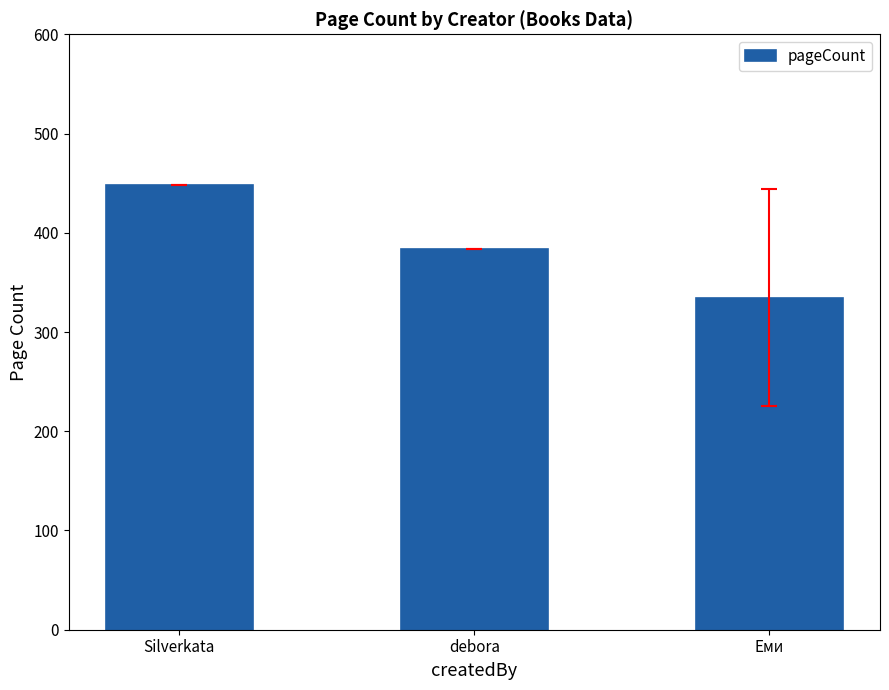

What is the value of the 3rd bar from the left?

334.4